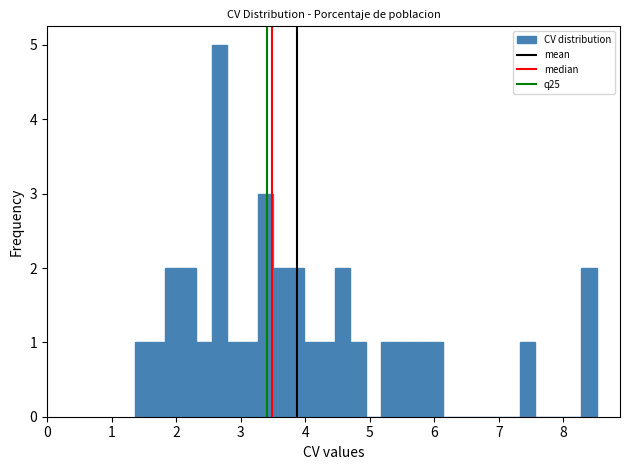

Read against the x-axis, roughly where is the centre of the tallest bar?

2.7